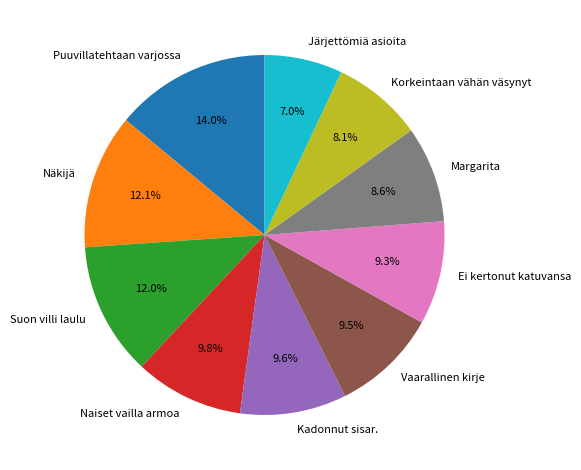

Combined, do Puuvillatehtaan varjossa and Kadonnut sisar. account for over 50%?

No